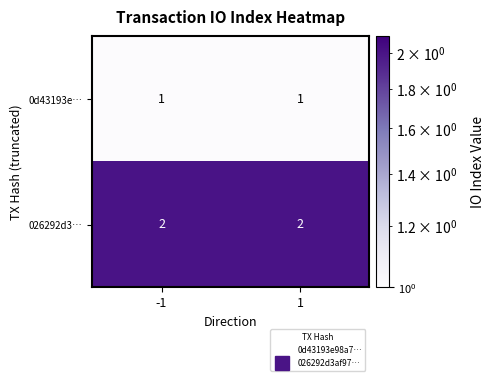

At how many categories does at least one series exceed 1?

2